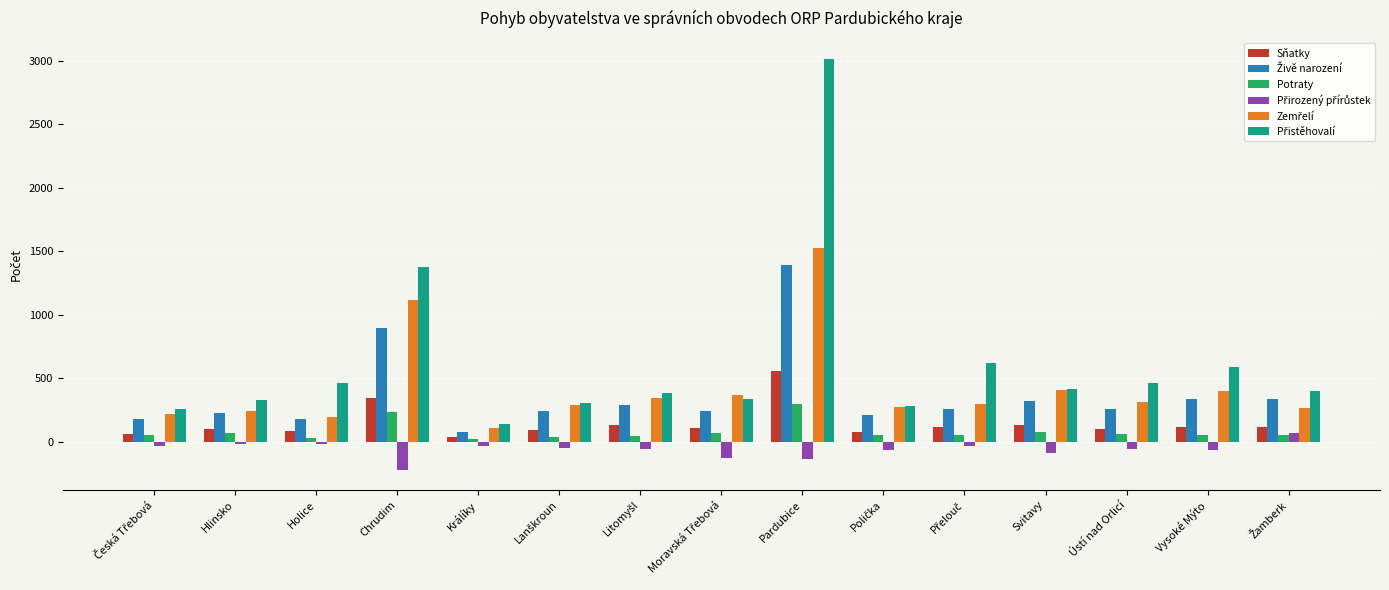

What is the smallest value displayed?

-218